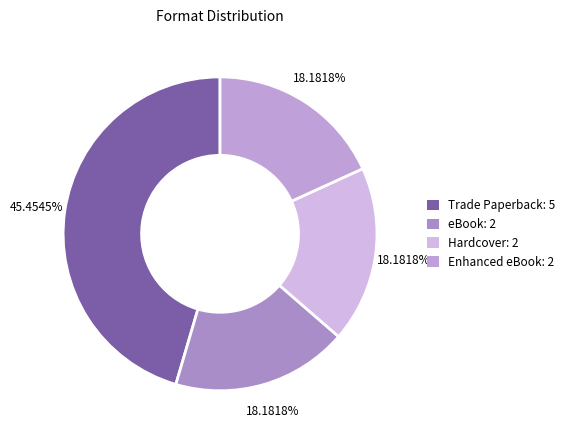

Rank the categories by value from lowest to highest.

eBook, Hardcover, Enhanced eBook, Trade Paperback